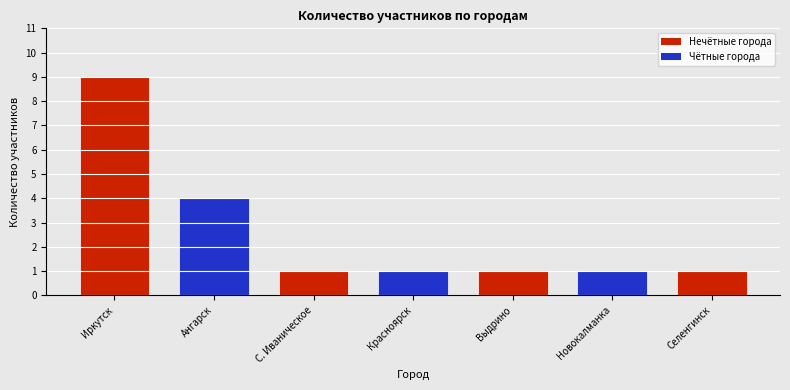

What is the change in value from Иркутск to Красноярск?

-8